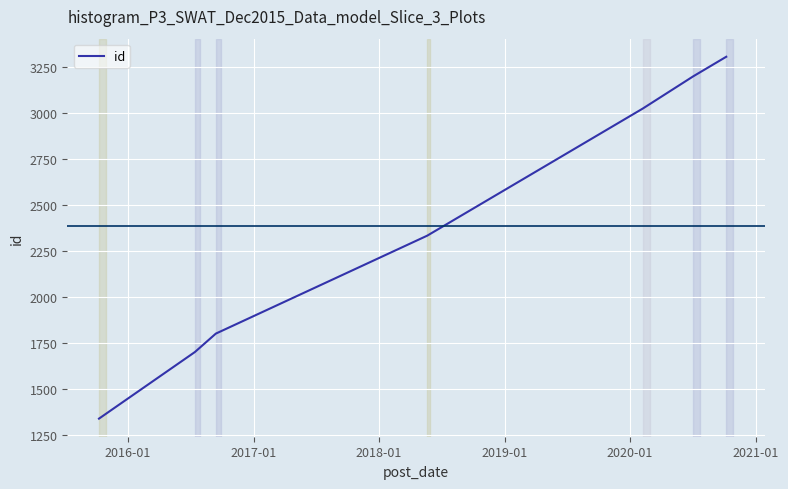

What is the sum of all values?

16700